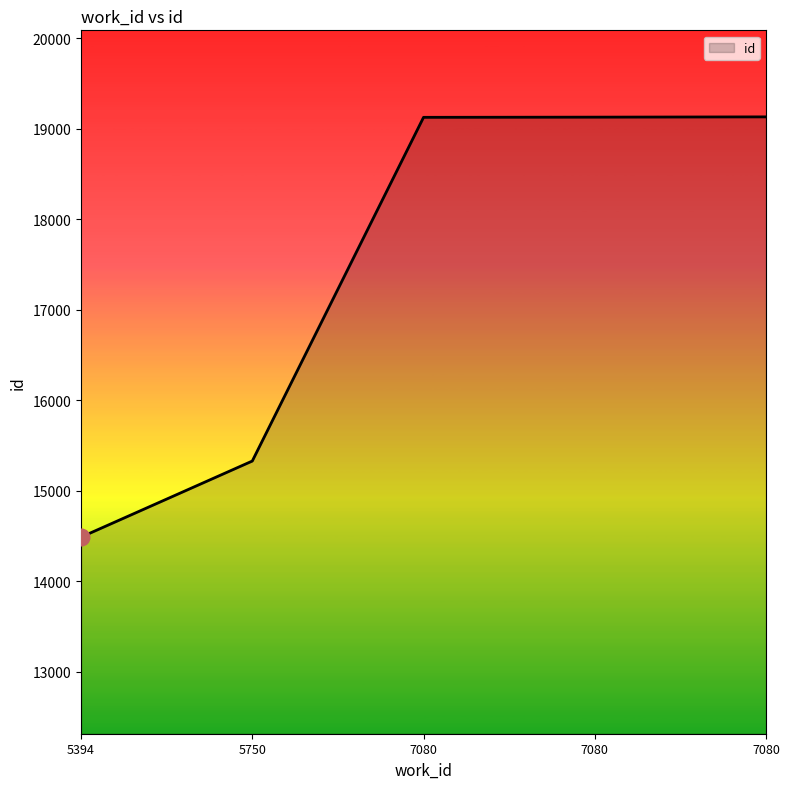

Is it true that the value at 7080 is 3976?

False